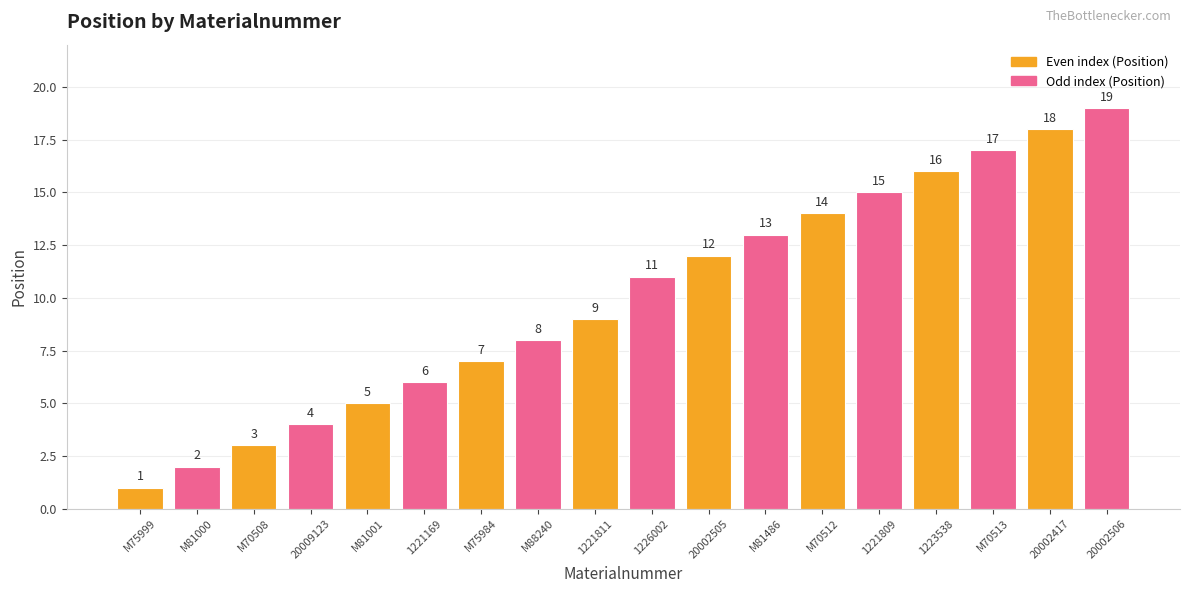

Approximately how many times larger is the value at 20002506 compared to M81486?

1.5